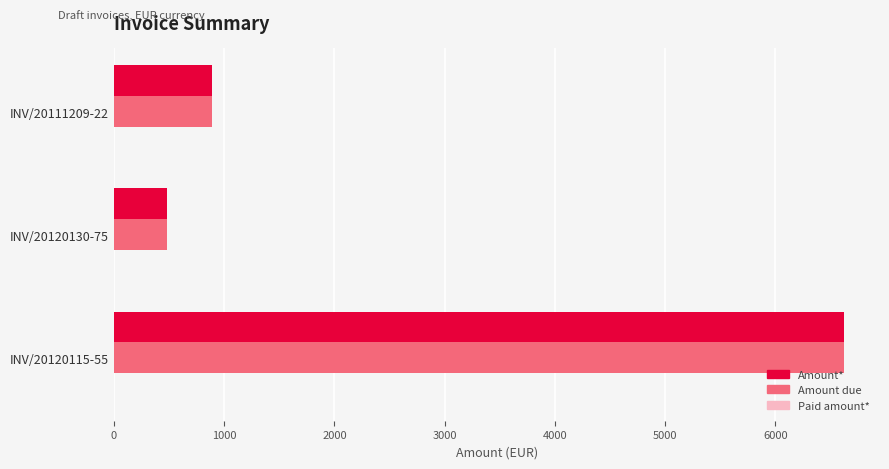

Is the value of Amount* at INV/20120115-55 greater than the value of Amount due at INV/20120130-75?

Yes